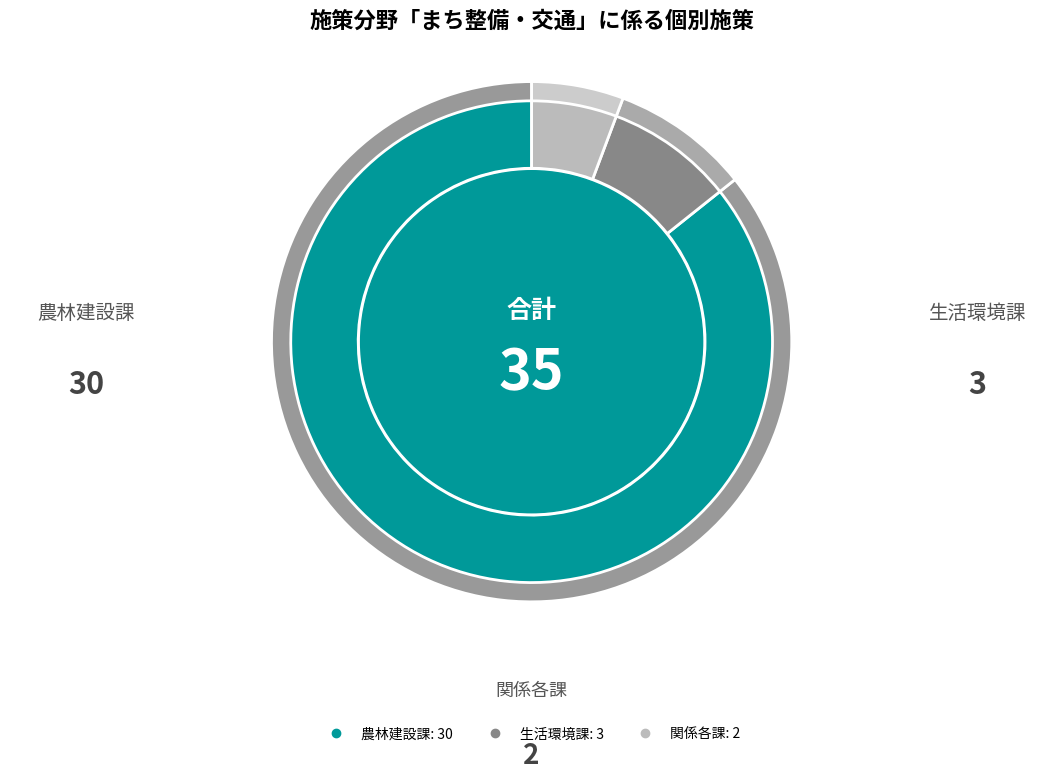

To the nearest percent, what is the difference between the largest and smallest slice percentages?

80%